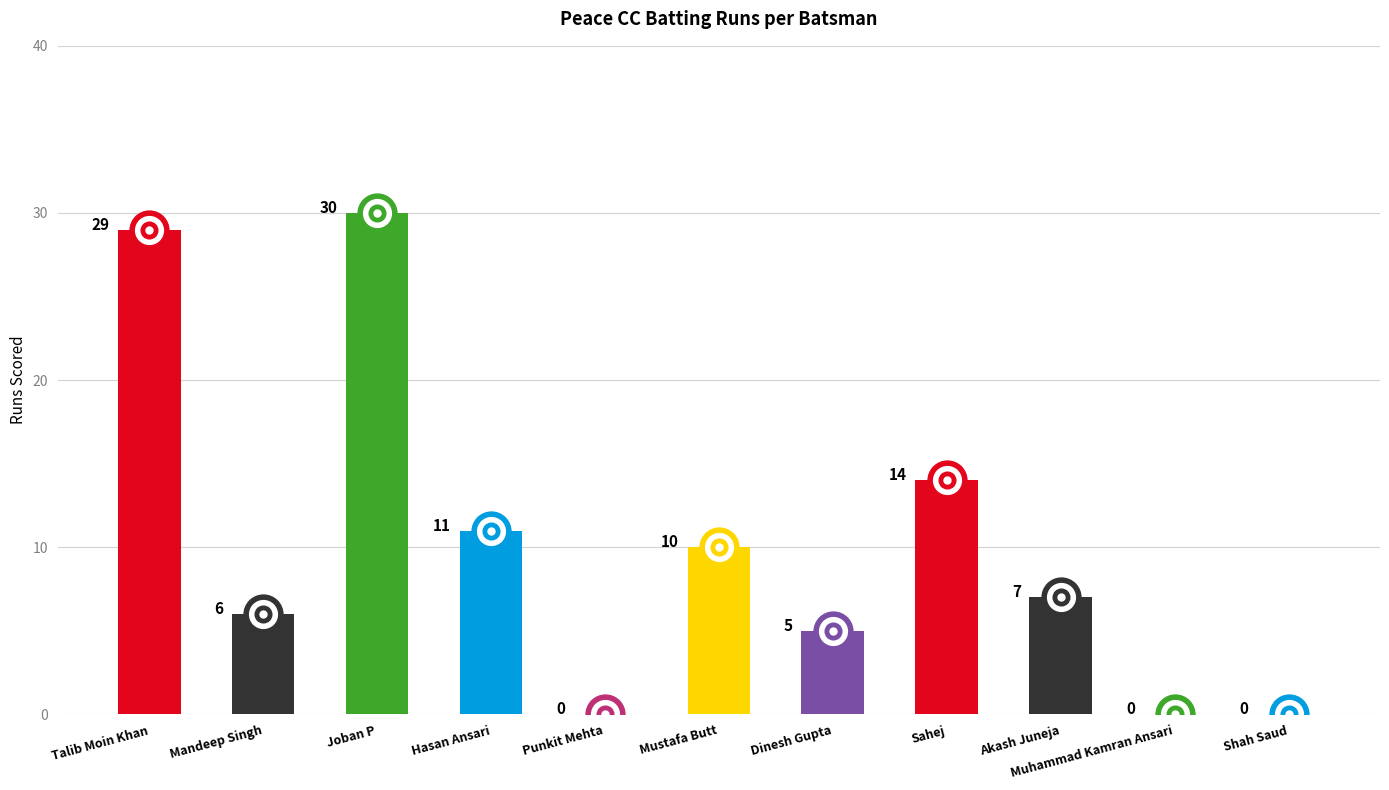

The value at Talib Moin Khan is 29. True or false?

True